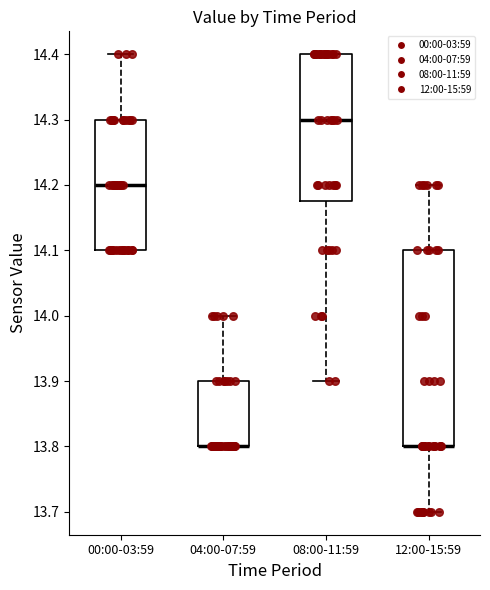

Where is the lower edge of the box for 00:00-03:59 on the y-axis? The values are not printed on the chart, so give them approximately, as read against the axis.

14.10